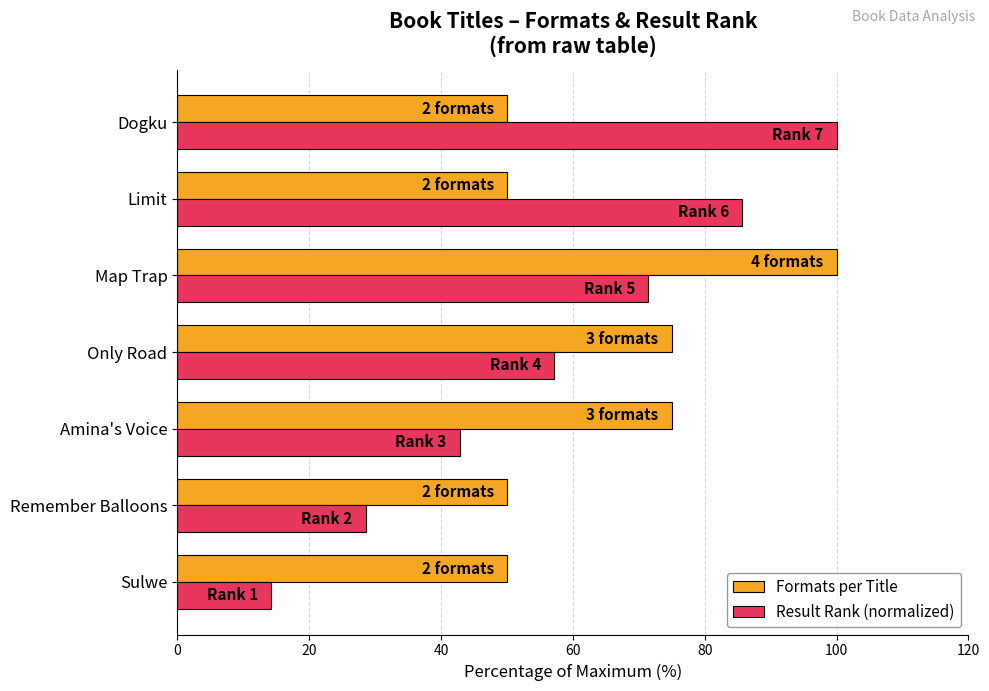

What is the difference between the maximum and second lowest values in the Result Rank (normalized) series?

71.4